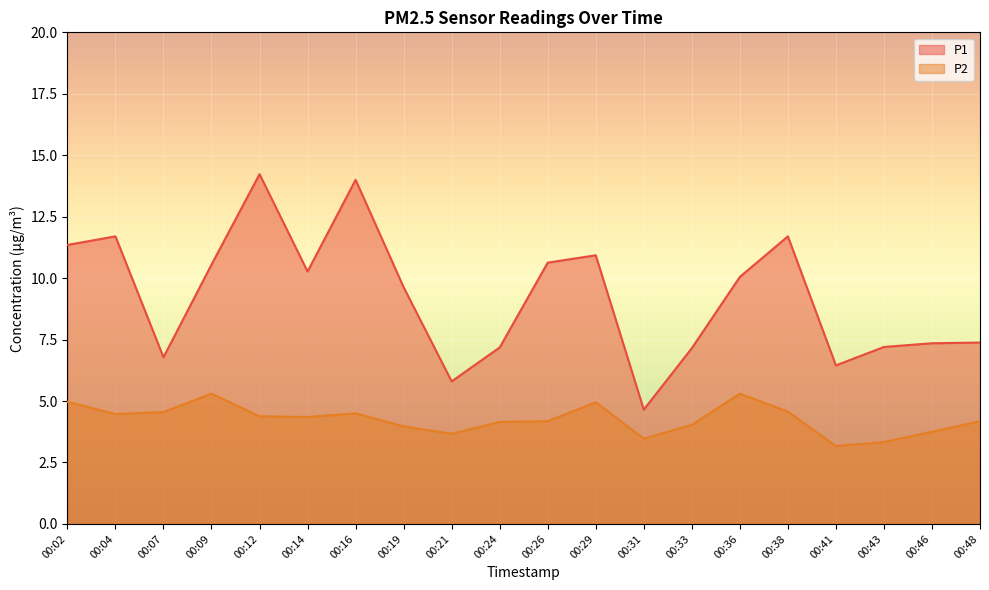

Is it true that P1 equals 17.3 at 00:14?

False